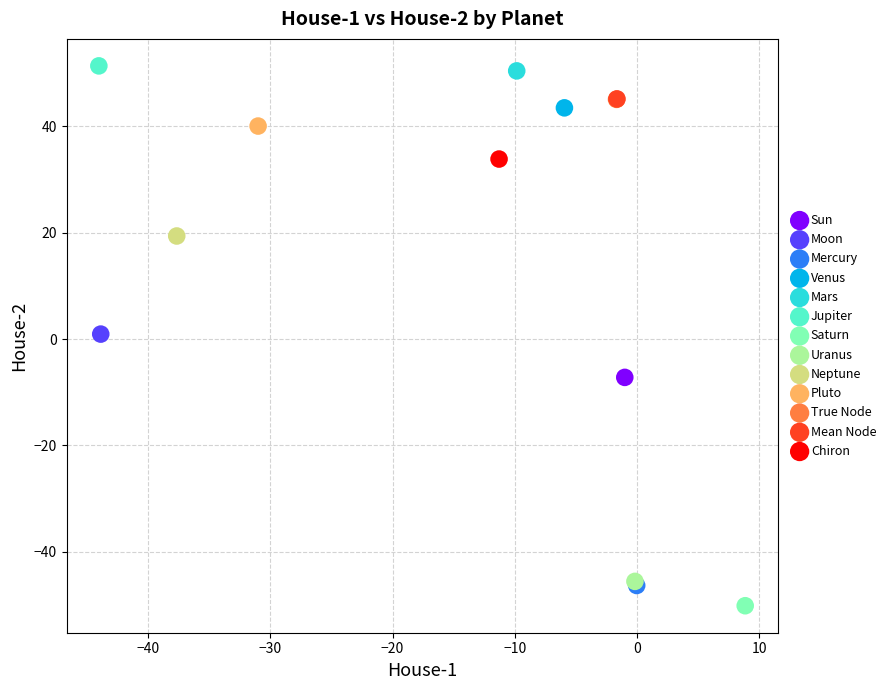

What are all the series names shown in the legend?

Sun, Moon, Mercury, Venus, Mars, Jupiter, Saturn, Uranus, Neptune, Pluto, True Node, Mean Node, Chiron